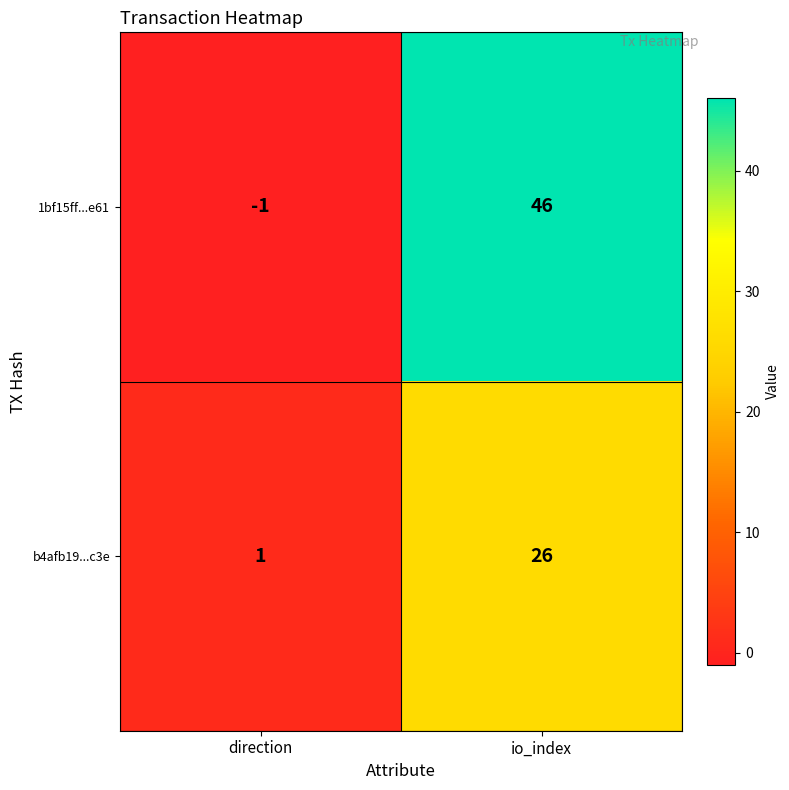

Between direction and io_index, which series saw the biggest shift?

1bf15ff...e61